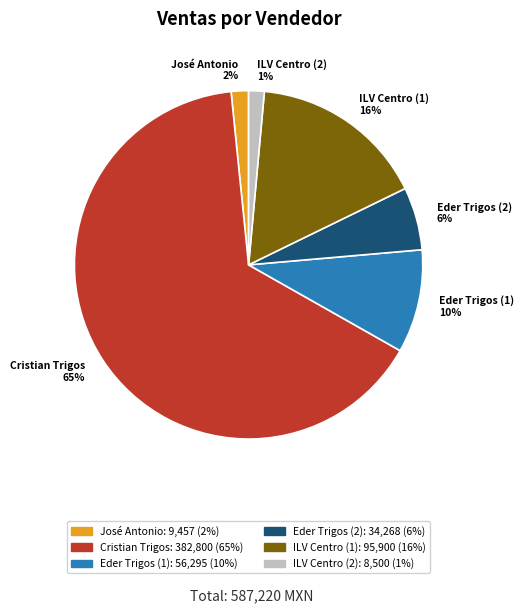

Is the sum of ILV Centro (2) 1% and Cristian Trigos 65% greater than half?

Yes